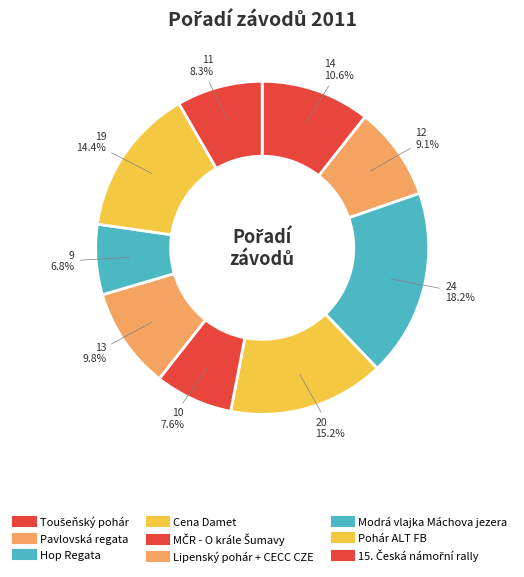

Is there any slice that represents more than half of the pie?

No